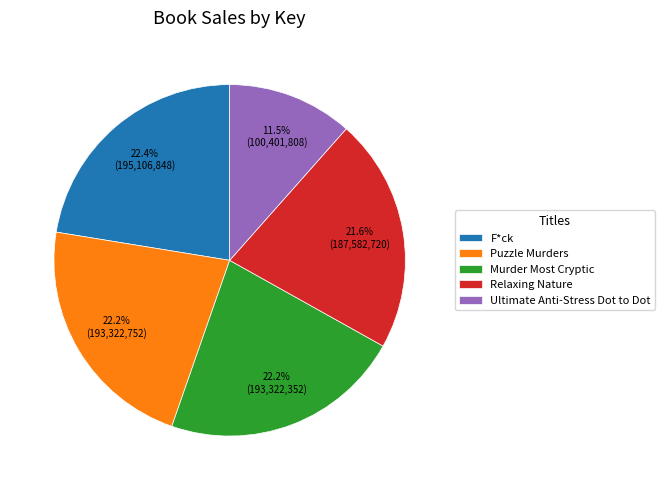

Is the sum of Murder Most Cryptic and Puzzle Murders greater than half?

No